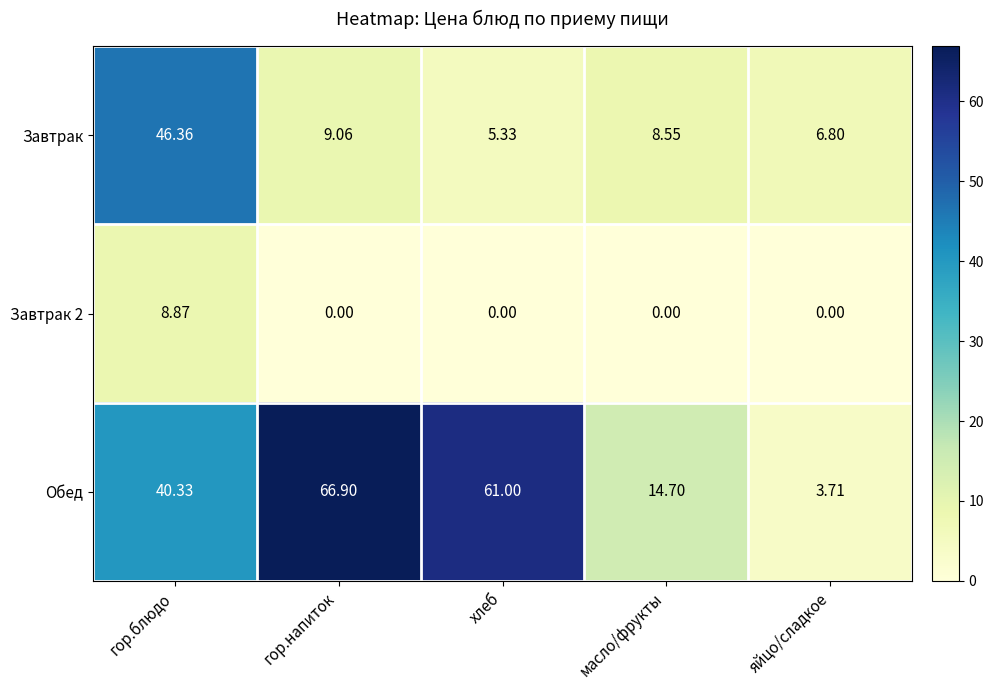

At which label does Обед reach its peak?

гор.напиток